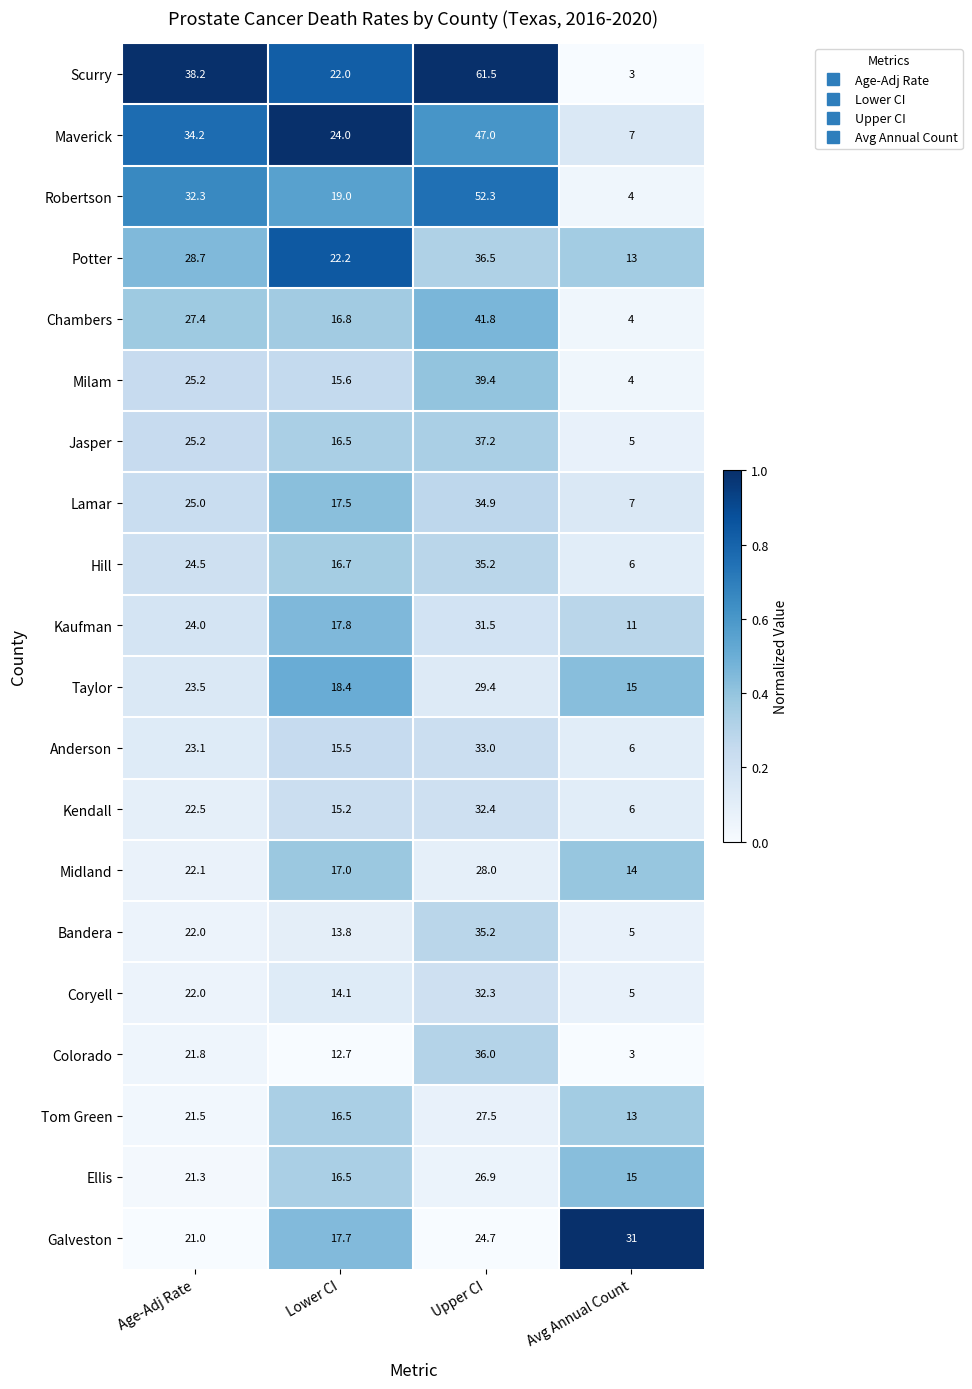

What is the total value across all series at Age-Adj Rate?

505.5